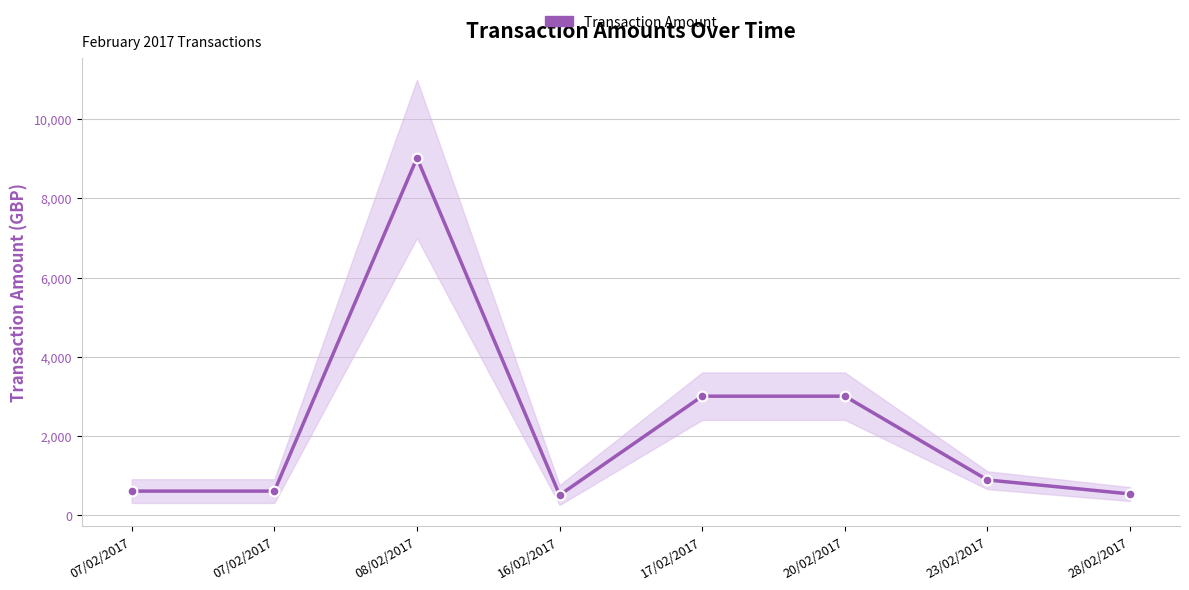

What is the minimum value shown in the chart?

500.0